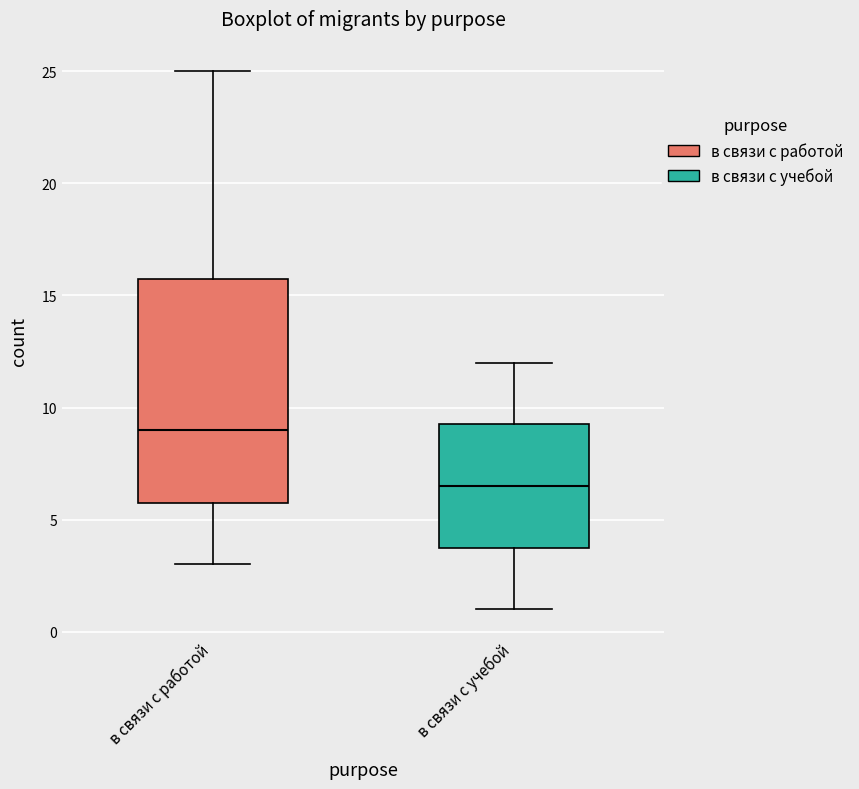

Reading left to right, read every box against the y-axis: the position of its median line, the range the box covers, and the ends of its whiskers. The values are not printed on the chart, so give them approximately, as read against the axis.

в связи с работой: median 9.0, box 6.0 to 16.0, whiskers 3.0 to 25.0
в связи с учебой: median 6.5, box 4.0 to 9.5, whiskers 1.0 to 12.0